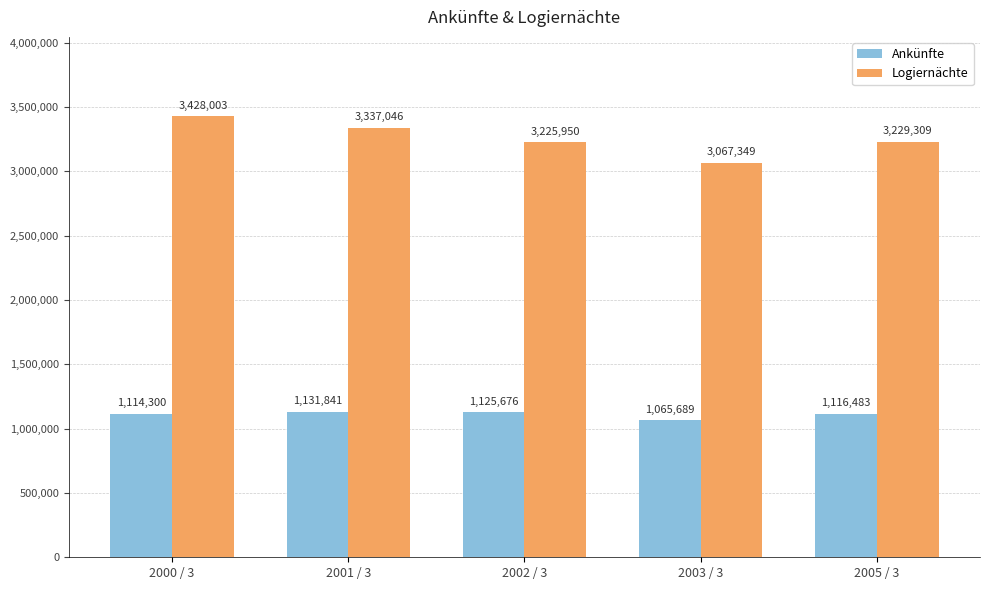

True or false: Ankünfte has a value of 1489953 at 2005 / 3.

False